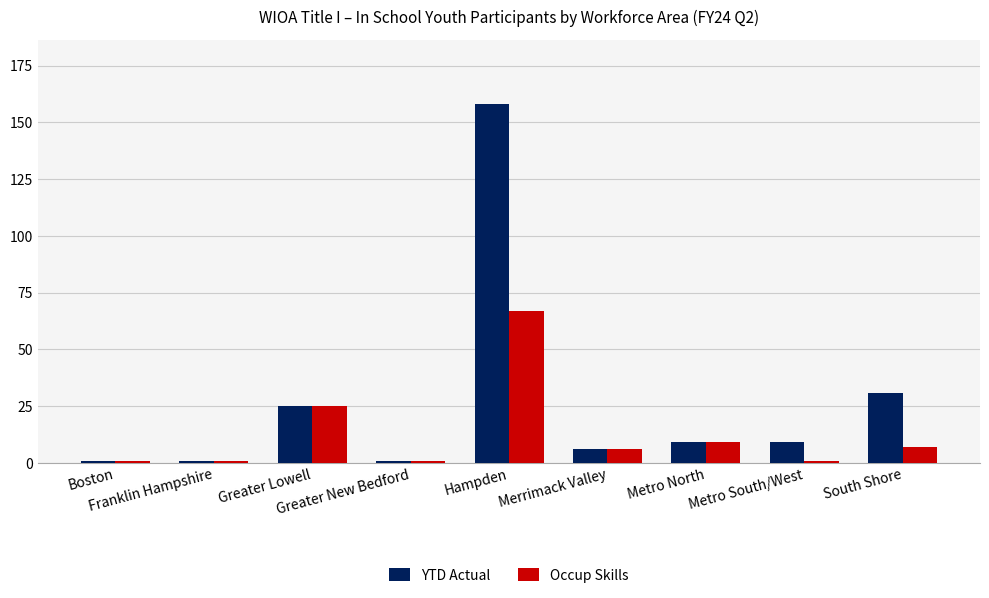

Which series has the largest total across all categories?

YTD Actual